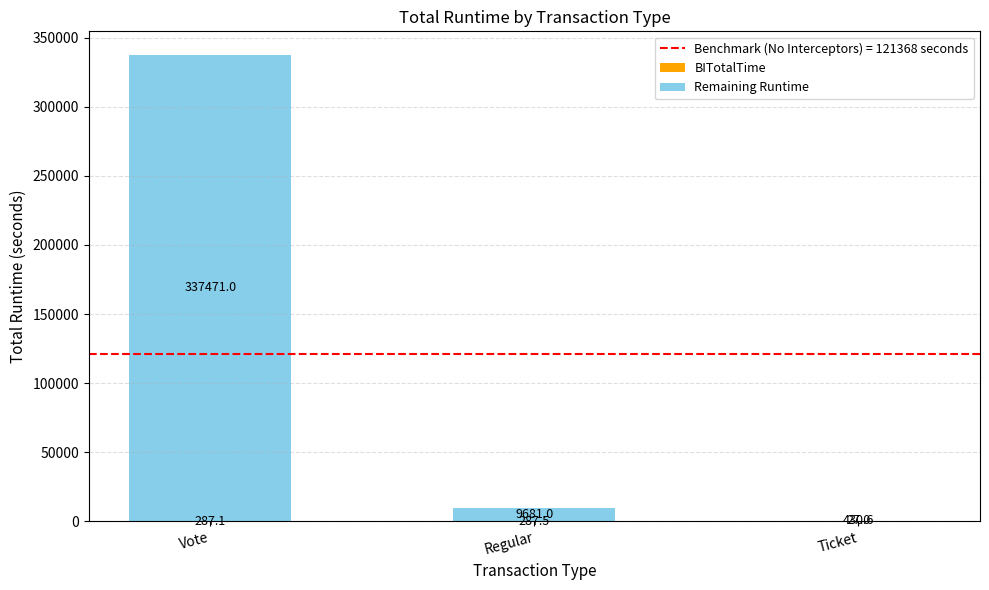

What is the total value across all series at Ticket?

457.6